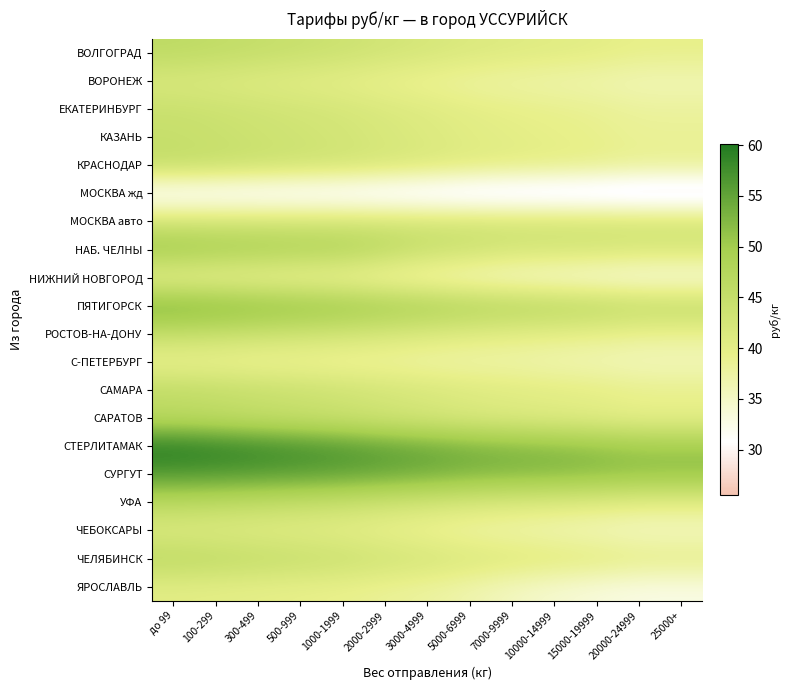

Which label corresponds to the largest value in the chart?

до 99